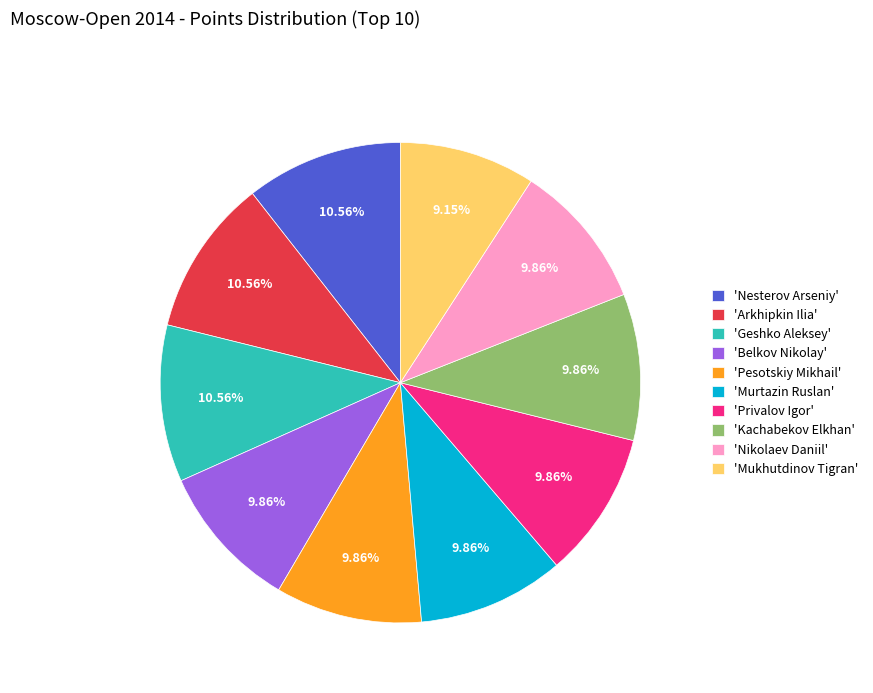

Is there a majority slice in this chart?

No